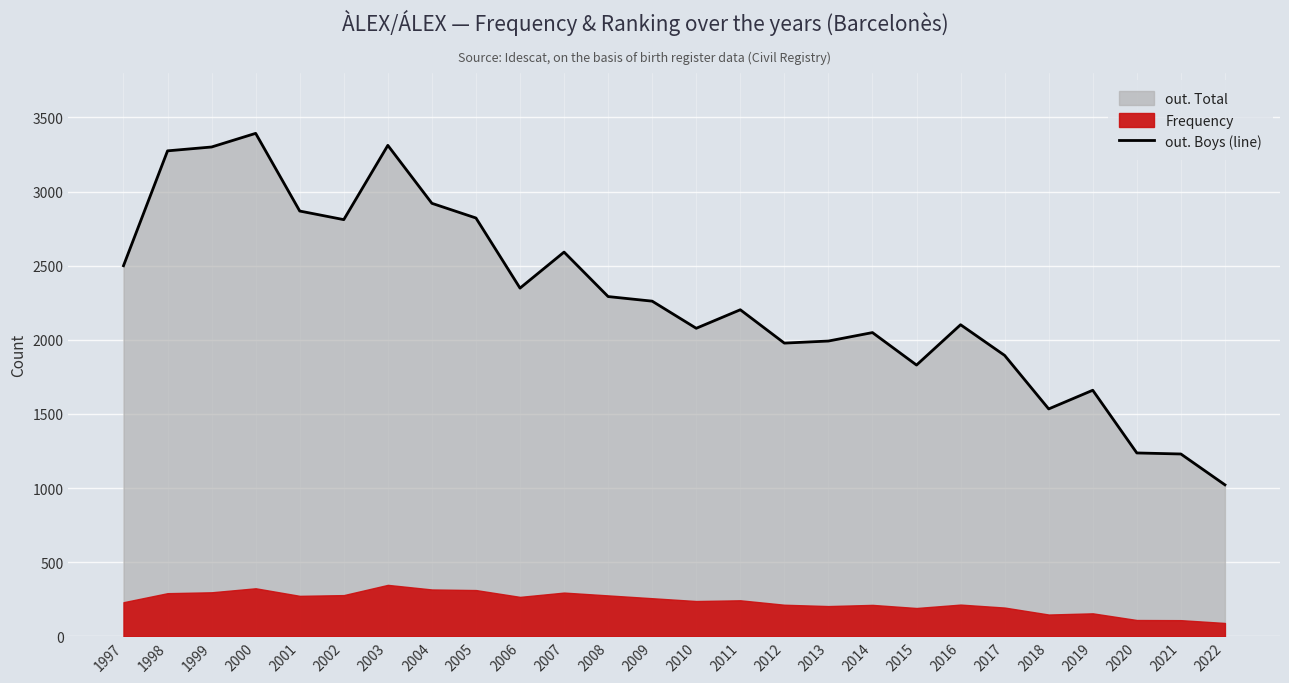

Reading right to left, what are all the values shown in this chart?

2022=1022	2021=1230	2020=1237	2019=1660	2018=1534	2017=1895	2016=2102	2015=1830	2014=2049	2013=1992	2012=1978	2011=2203	2010=2078	2009=2261	2008=2292	2007=2592	2006=2349	2005=2822	2004=2921	2003=3312	2002=2811	2001=2869	2000=3393	1999=3301	1998=3275	1997=2500